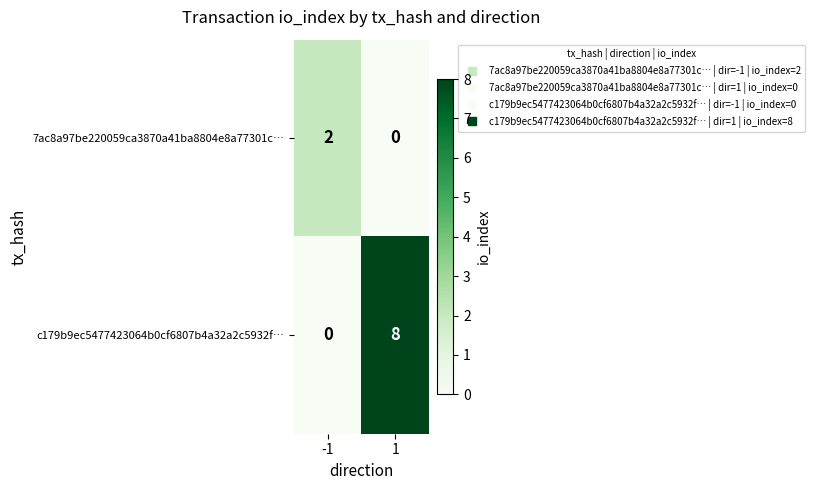

What is the difference between the highest and lowest values at 1?

8